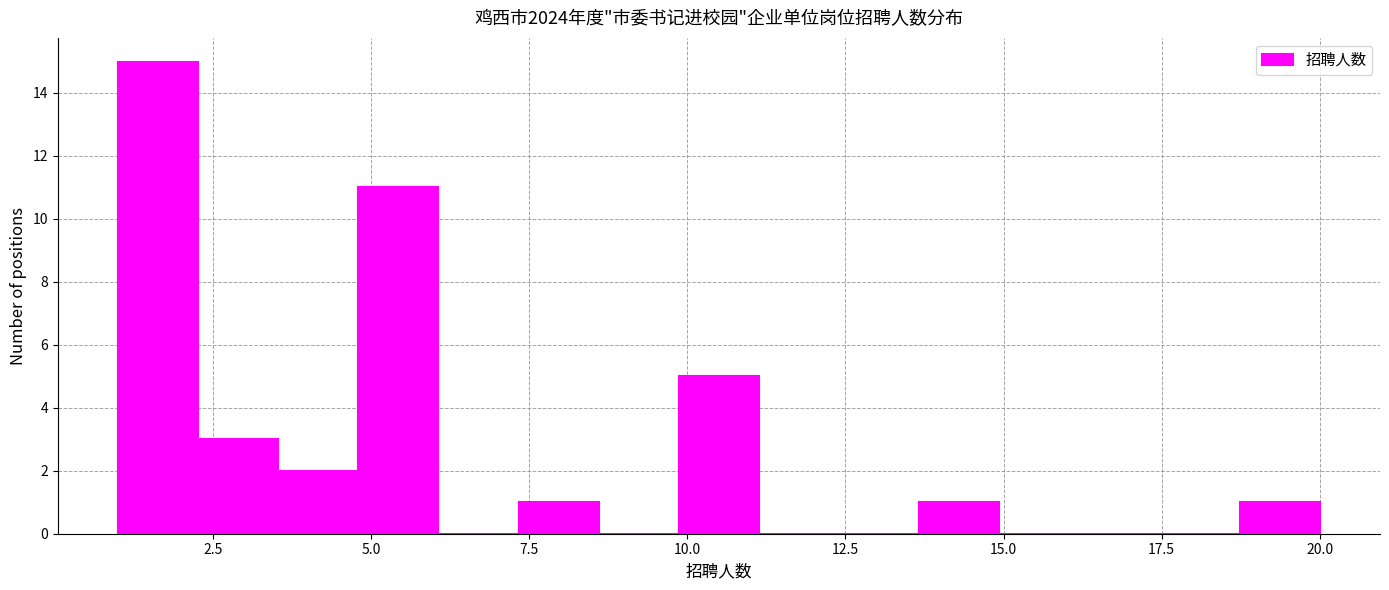

Read against the x-axis, roughly where is the centre of the tallest bar?

1.5